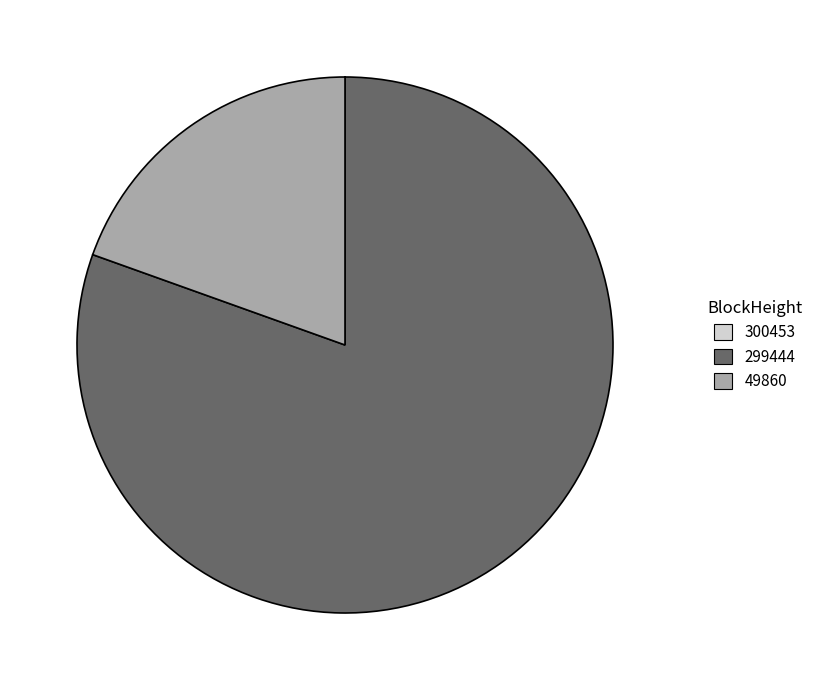

Between 299444 and 49860, which is larger?

299444